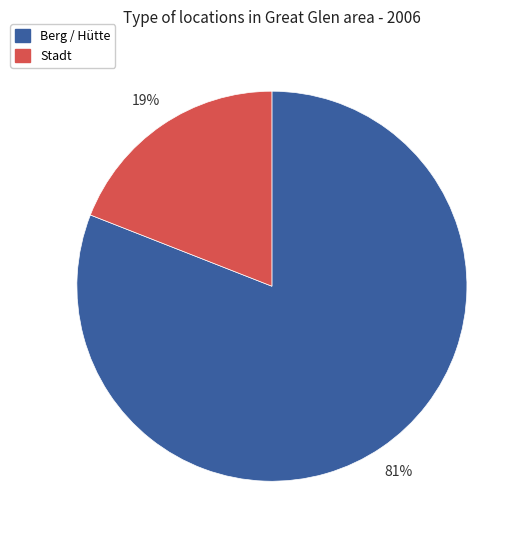

To the nearest percent, what is the average slice percentage?

50%